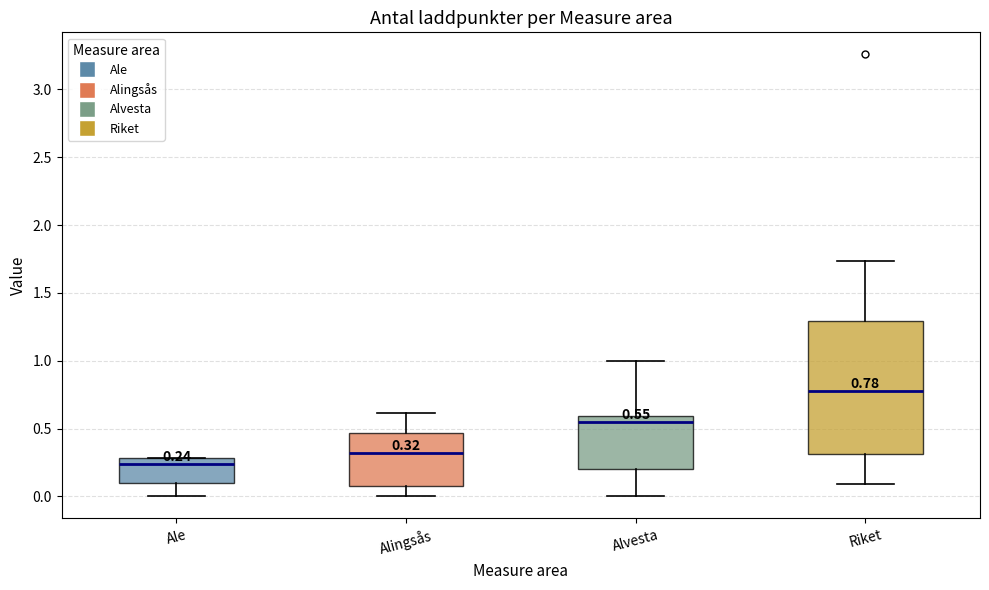

Which box is the tallest, from its lower edge to its upper edge?

Riket